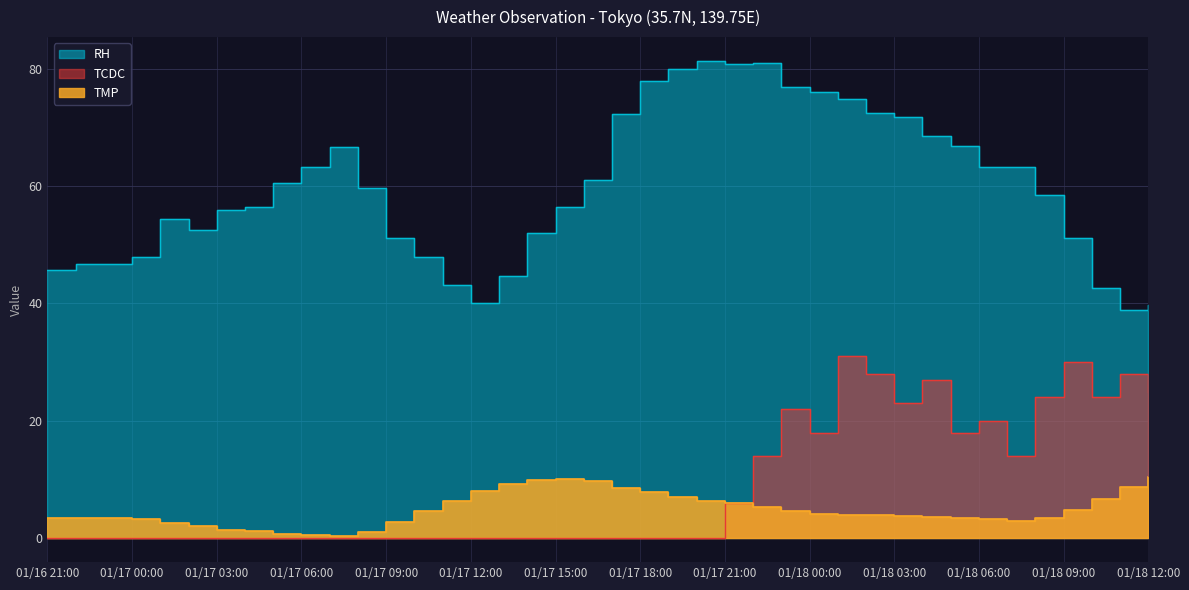

At which category does TCDC reach its first local peak?

01/17 23:00